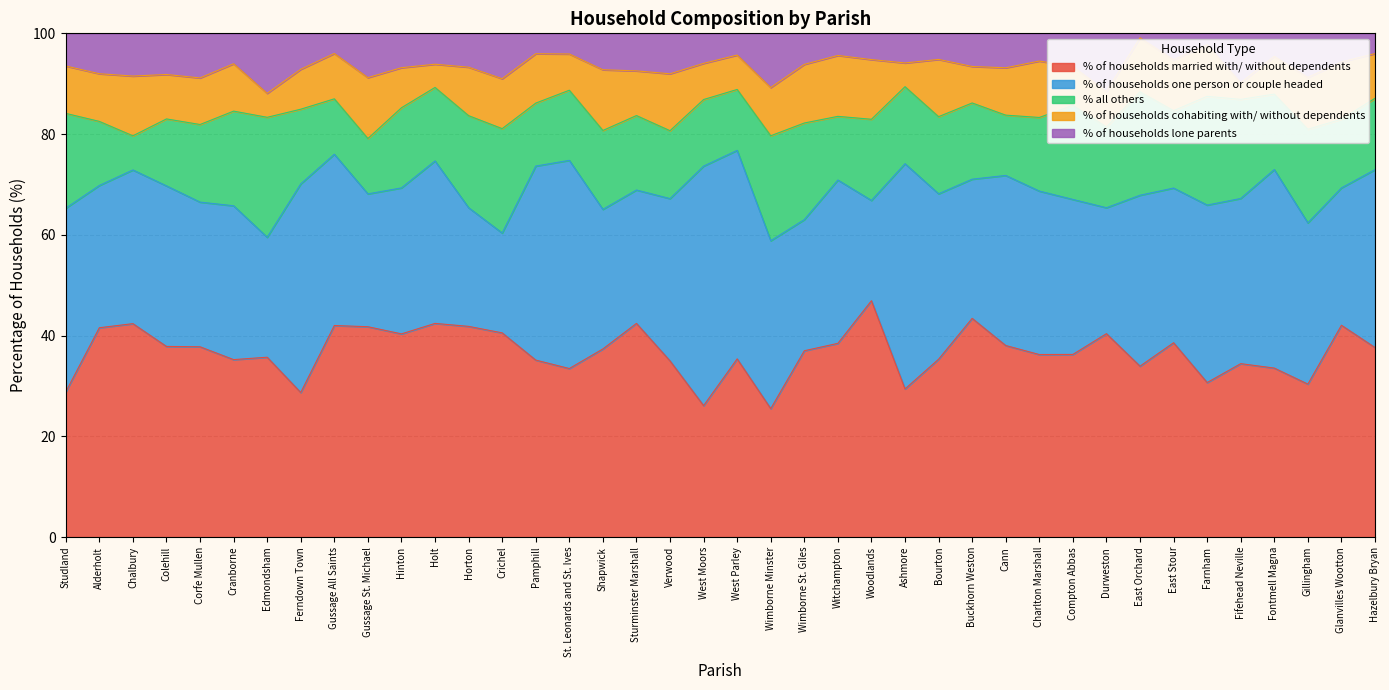

Reading right to left, list all the values displayed in this chart.

% of households married with/ without dependents: 37.6	42.0	30.4	33.5	34.4	30.7	38.6	33.9	40.4	36.3	36.2	38.0	43.4	35.3	29.4	46.9	38.5	37.0	25.5	35.4	26.1	35.0	42.4	37.4	33.5	35.1	40.5	41.8	42.4	40.3	41.8	42.0	28.7	35.7	35.2	37.8	37.9	42.4	41.6	28.8
% of households one person or couple headed: 35.3	27.3	32.0	39.4	32.8	35.2	30.7	33.9	25.0	30.8	32.5	33.8	27.6	32.8	44.7	19.9	32.4	26.0	33.3	41.4	47.5	32.2	26.5	27.7	41.3	38.5	19.8	23.6	32.2	29.0	26.4	34.0	41.4	23.8	30.5	28.7	31.9	30.5	28.2	36.5
% all others: 14.2	13.6	18.6	15.0	19.7	21.6	15.4	20.5	16.0	18.7	14.6	12.0	15.1	15.3	15.3	16.1	12.6	19.2	20.8	12.1	13.2	13.5	14.8	15.7	13.9	12.5	20.7	18.3	14.6	15.9	11.0	11.0	14.8	23.8	18.8	15.4	13.3	6.8	12.7	18.8
% of households cohabiting with/ without dependents: 8.9	11.4	10.3	7.5	3.3	10.2	10.1	10.7	7.0	7.7	11.2	9.4	7.2	11.4	4.7	11.8	12.1	11.6	9.6	6.8	7.2	11.3	8.9	12.1	7.2	9.8	9.9	9.6	4.6	8.0	12.1	9.0	7.9	4.8	9.4	9.2	8.8	11.9	9.5	9.4
% of households lone parents: 4.0	5.7	8.8	4.6	9.8	2.3	5.2	0.9	11.5	6.6	5.5	6.8	6.6	5.2	5.9	5.2	4.4	6.2	10.8	4.3	6.0	8.0	7.5	7.2	4.1	4.0	9.0	6.7	6.1	6.8	8.8	4.0	7.1	11.9	6.0	8.8	8.2	8.5	8.0	6.5